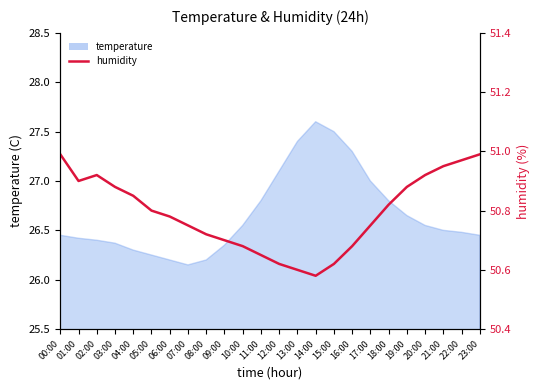

What is the average value?

50.8